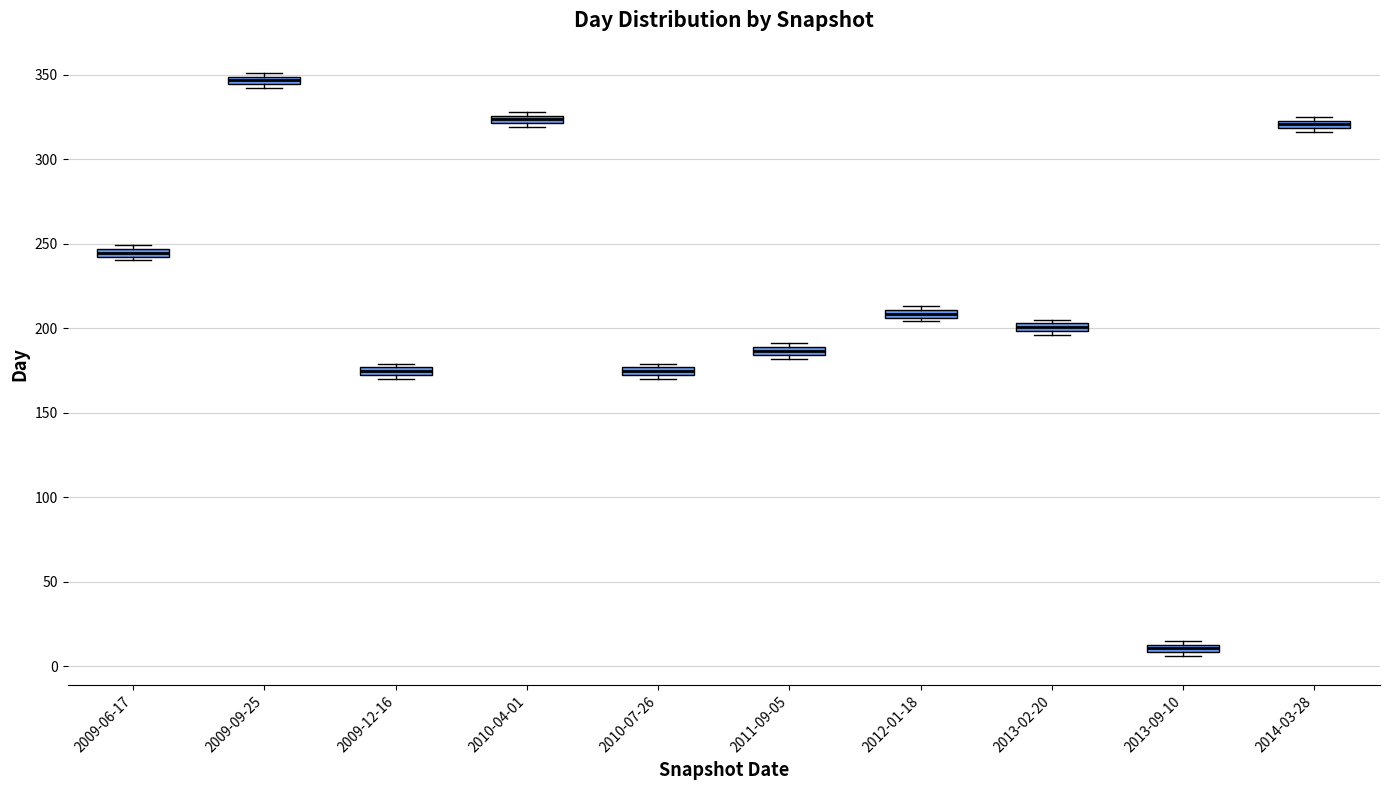

Where is the lower edge of the box for 2013-09-10 on the y-axis? The values are not printed on the chart, so give them approximately, as read against the axis.

10